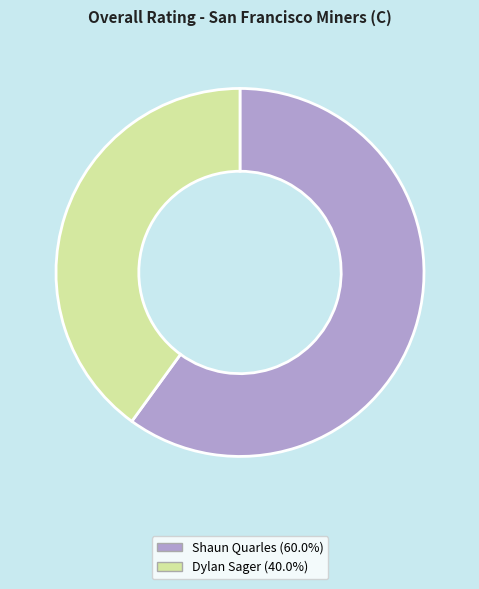

How many slices are in this pie chart?

2